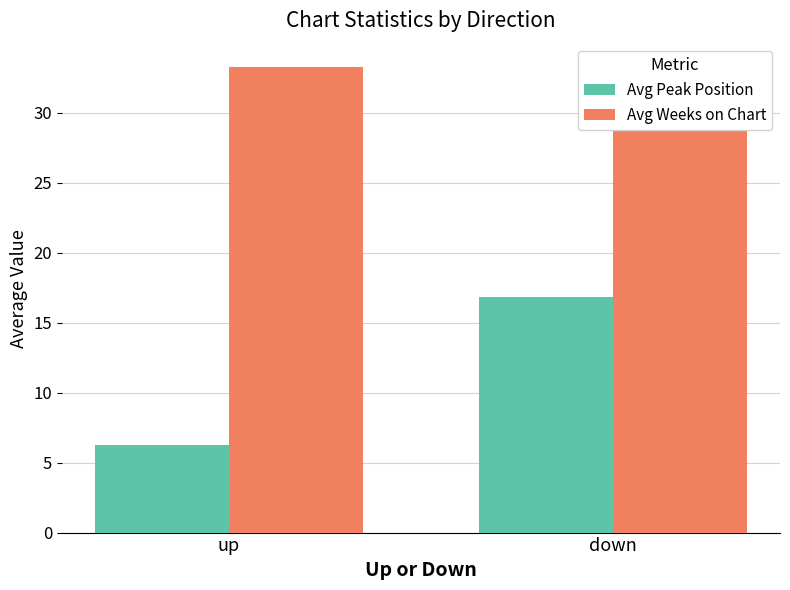

Which series has the largest total across all categories?

Avg Weeks on Chart